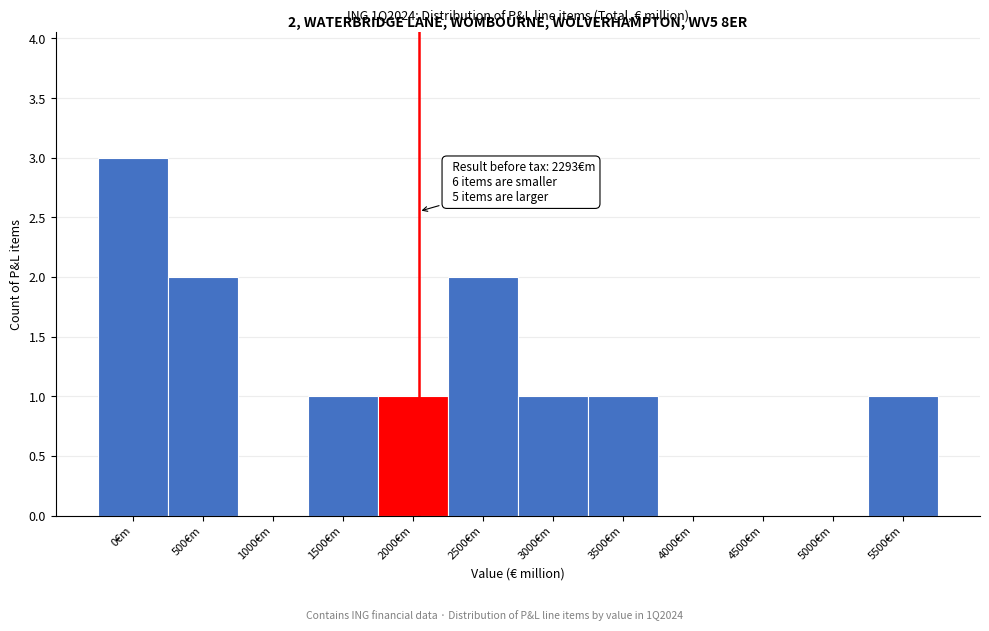

Reading left to right, list all the values displayed in this chart.

0€m=3	500€m=2	1000€m=0	1500€m=1	2000€m=1	2500€m=2	3000€m=1	3500€m=1	4000€m=0	4500€m=0	5000€m=0	5500€m=1